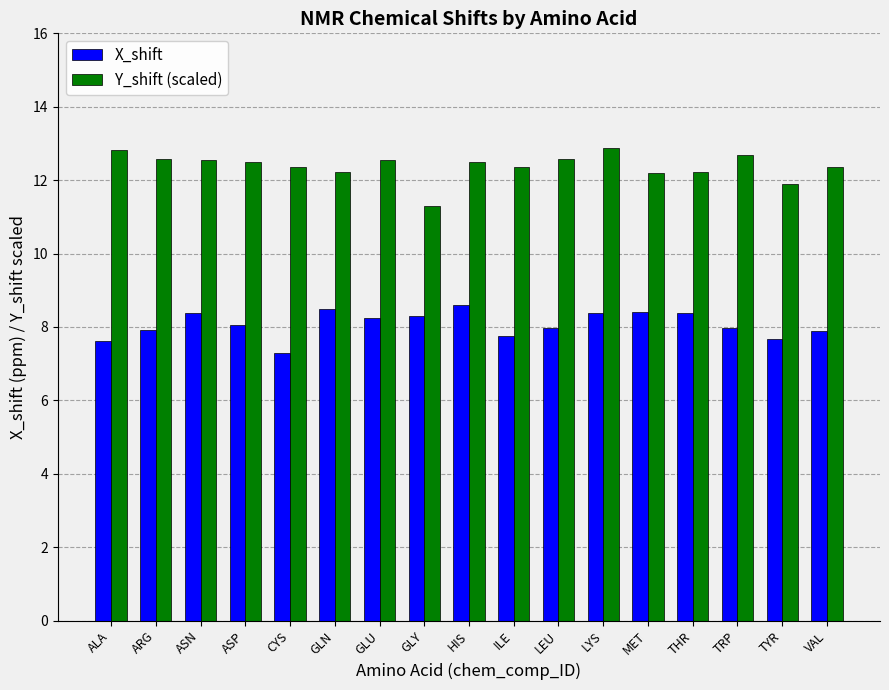

Which series changed the most between LEU and TYR?

Y_shift (scaled)